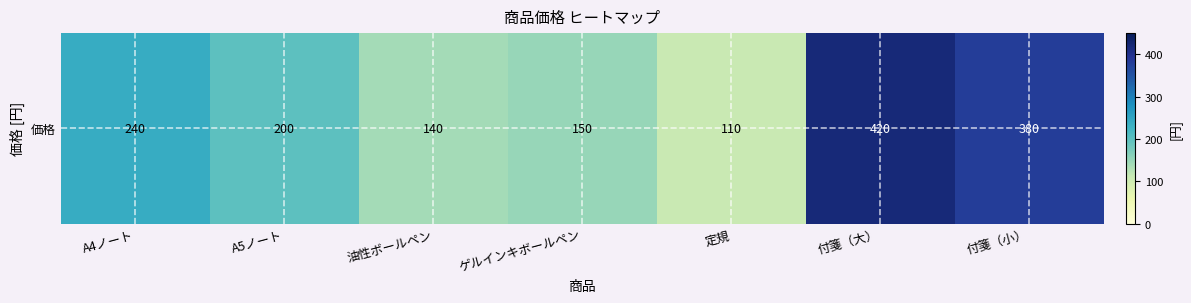

Where does the data first go above 200?

A4ノート